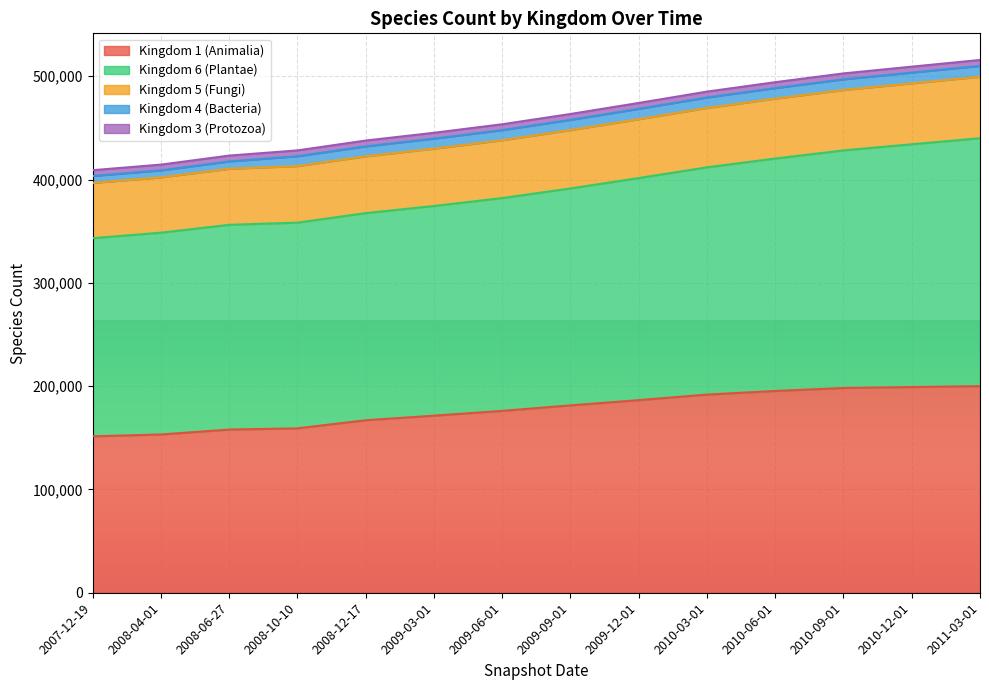

What is the highest value of the Kingdom 1 (Animalia) series?

200000